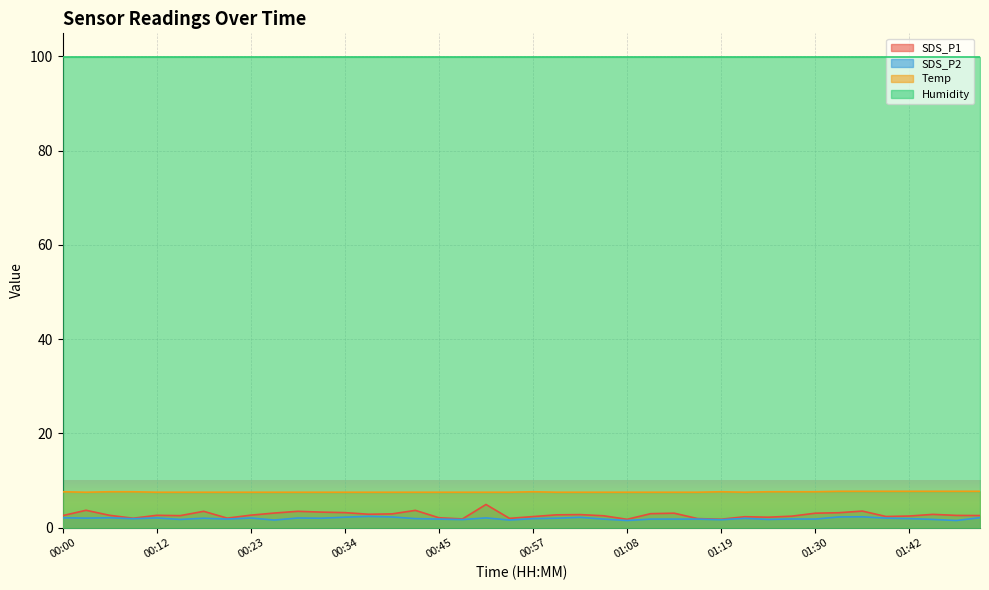

How many interior local peaks does the SDS_P2 series have?

11